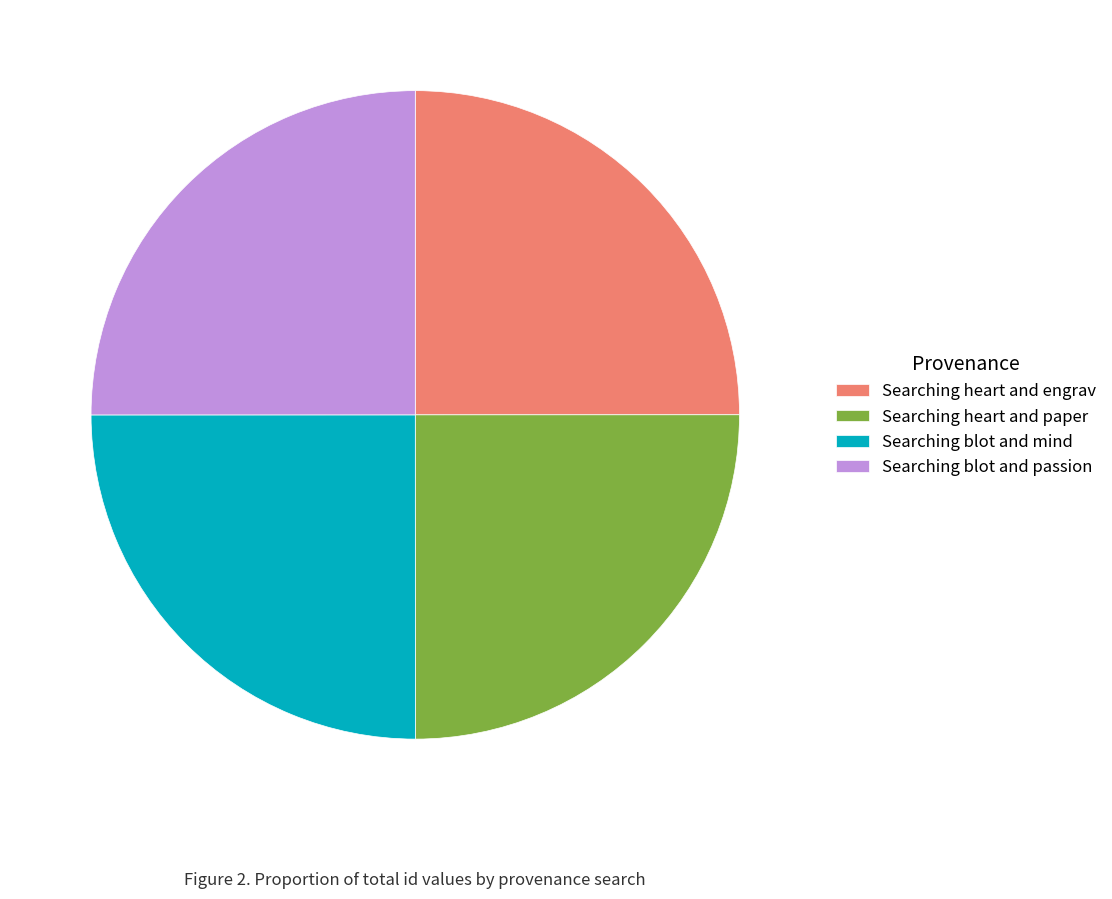

Is it true that Searching blot and passion is 15% of the pie?

False